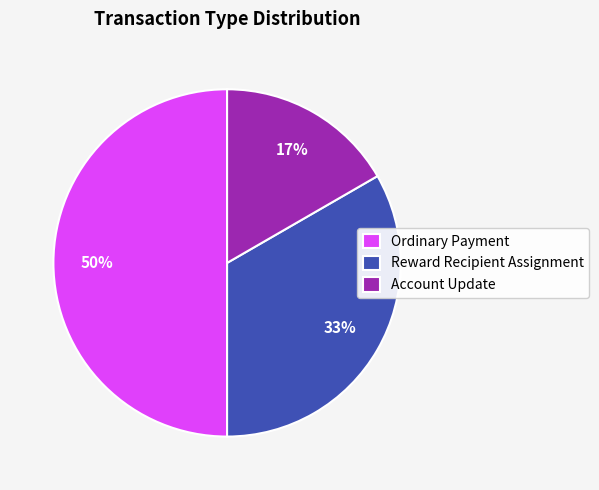

Do Ordinary Payment and Reward Recipient Assignment together represent more than half of the pie?

Yes